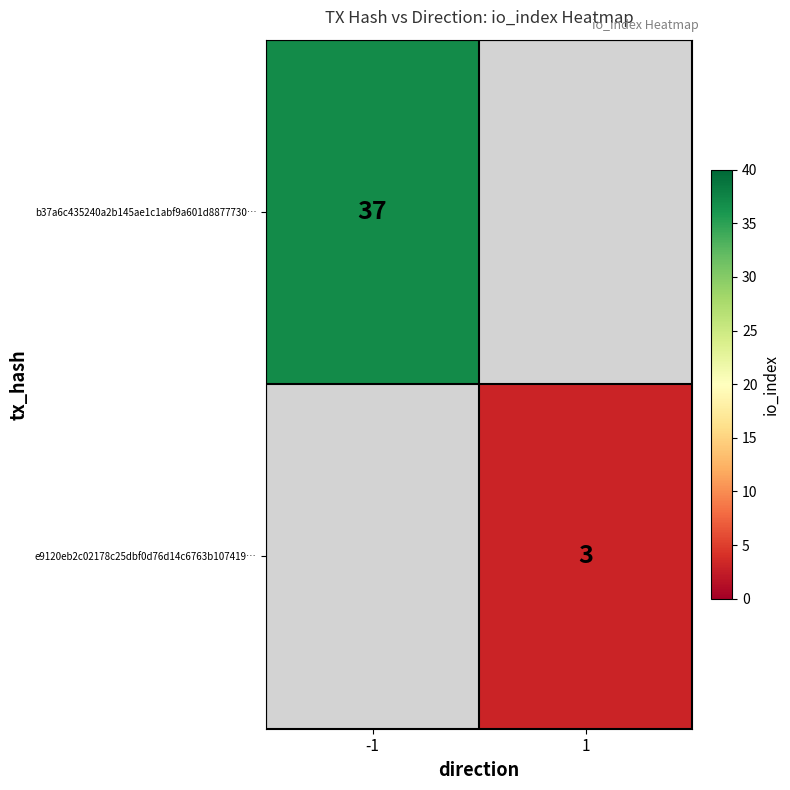

Is it true that b37a6c435240a2b145ae1c1abf9a601d8877730… equals 55.7 at -1?

False